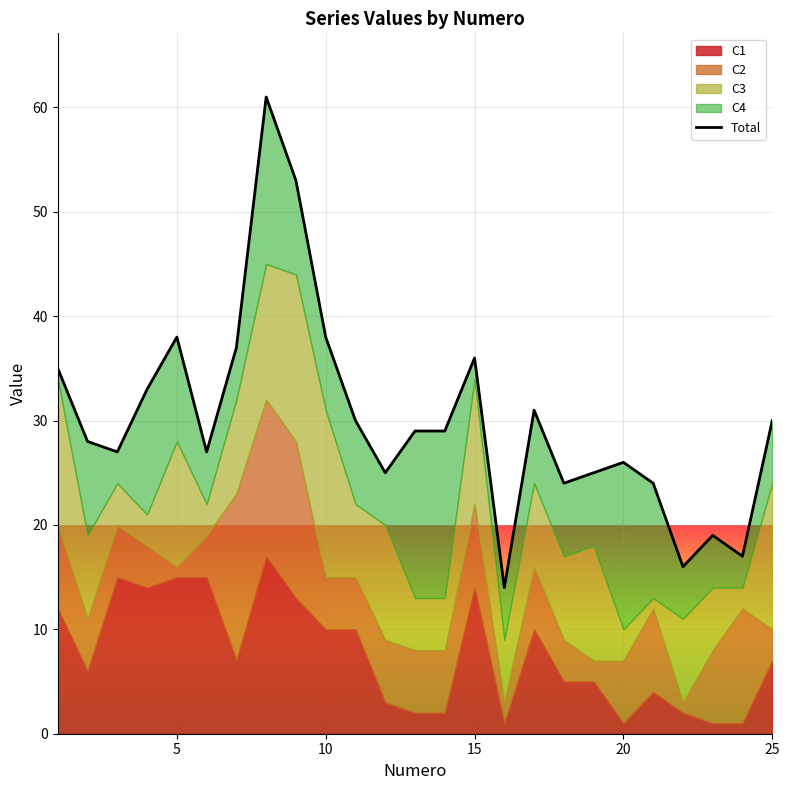

What is the value of the 3rd point from the left?

27